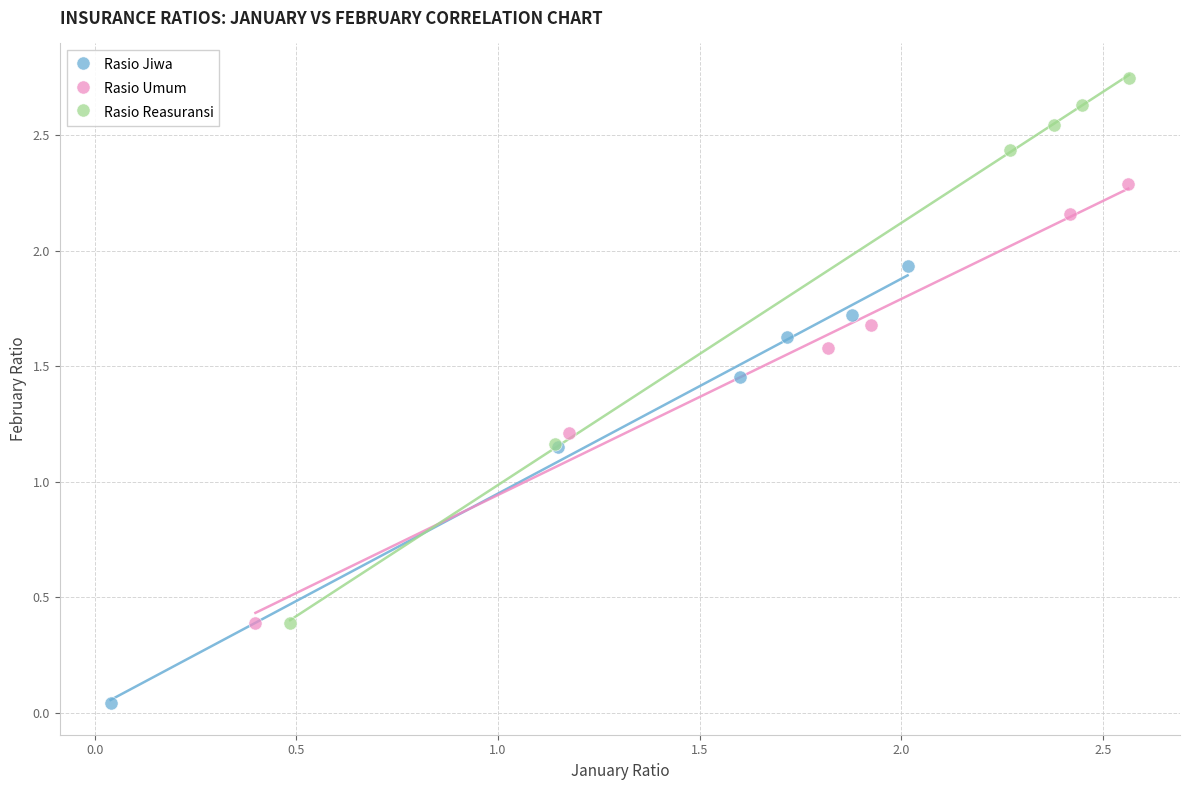

Which series reaches the minimum Y coordinate?

Rasio Jiwa